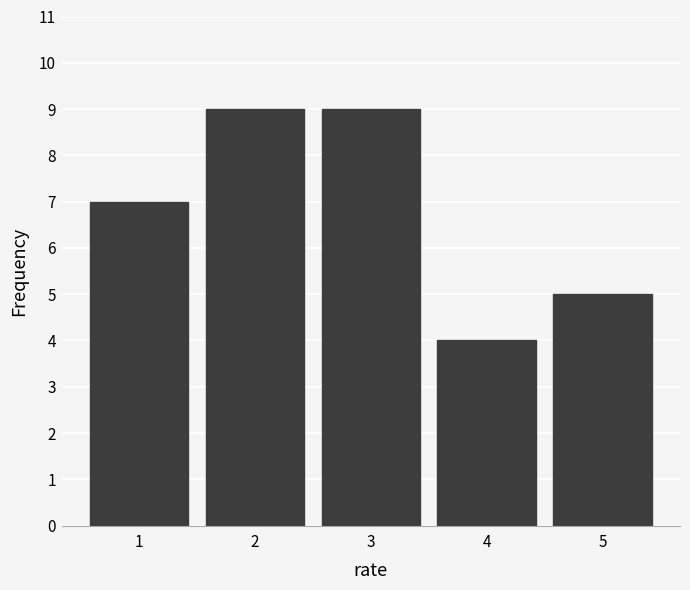

Reading left to right, what are all the values shown in this chart?

7	9	9	4	5